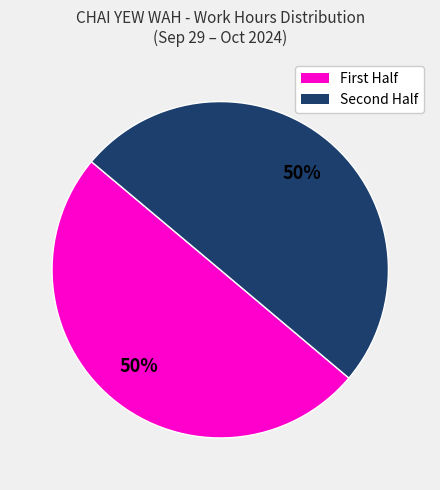

To the nearest percent, what is the average slice percentage?

50%